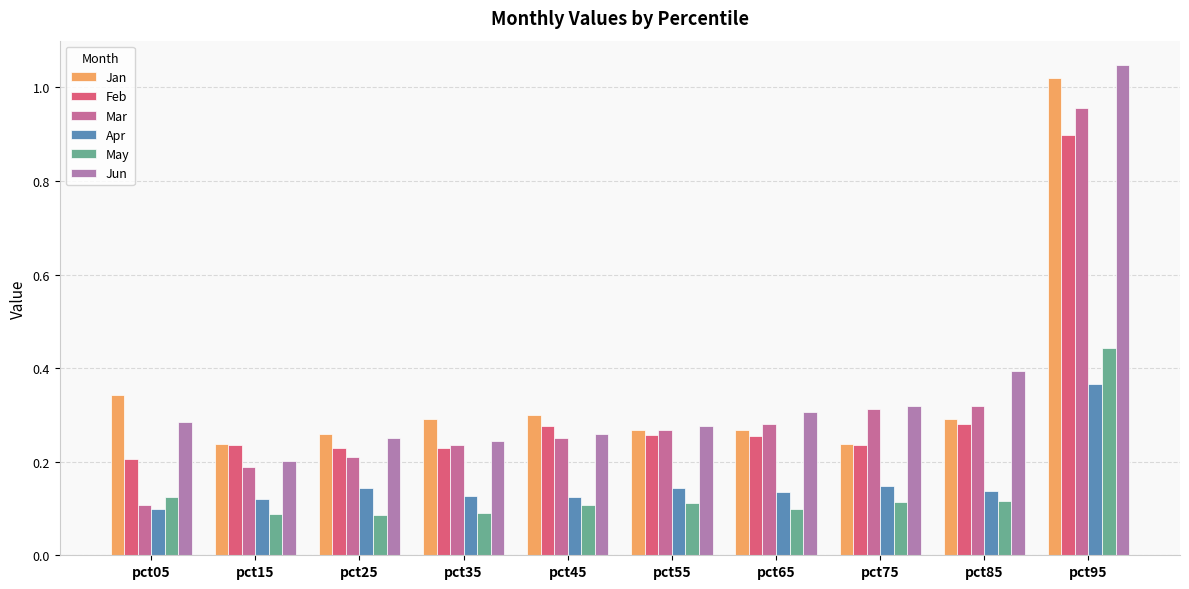

At how many categories does at least one series exceed 0?

10